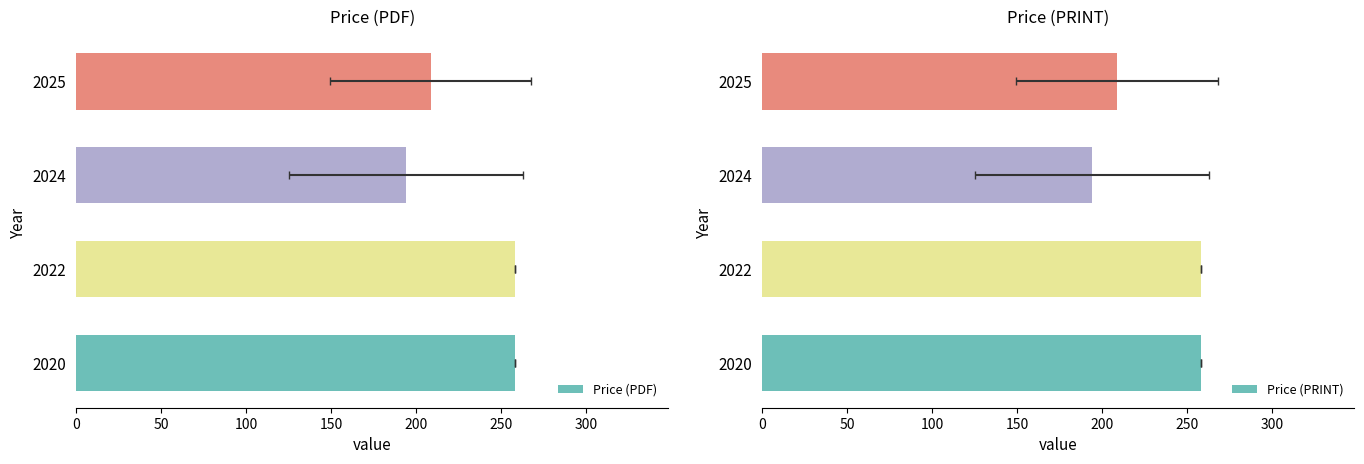

Is it true that Price (PDF) equals 345.9 at 2024?

False